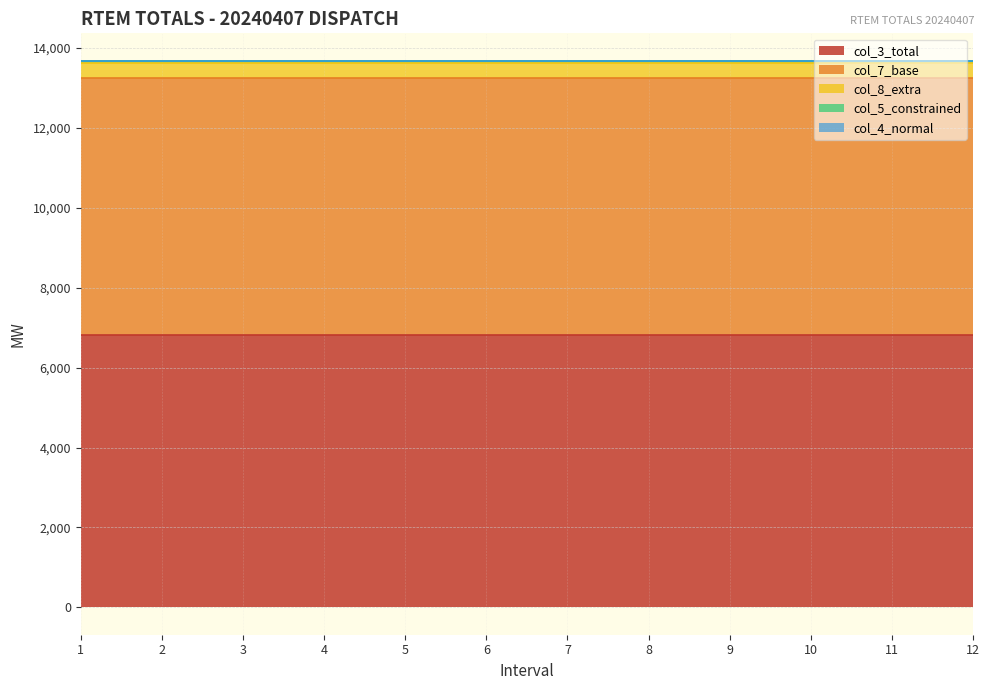

List the labels in order of col_3_total value, smallest first.

1, 2, 3, 4, 5, 6, 7, 8, 9, 10, 11, 12